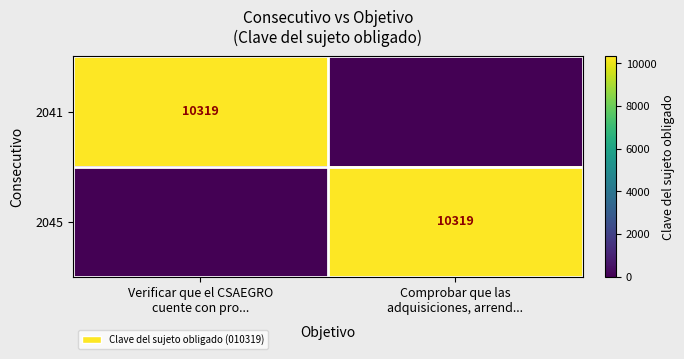

At Verificar que el CSAEGRO cuente con pro..., list the series in order from largest to smallest.

2041, 2045